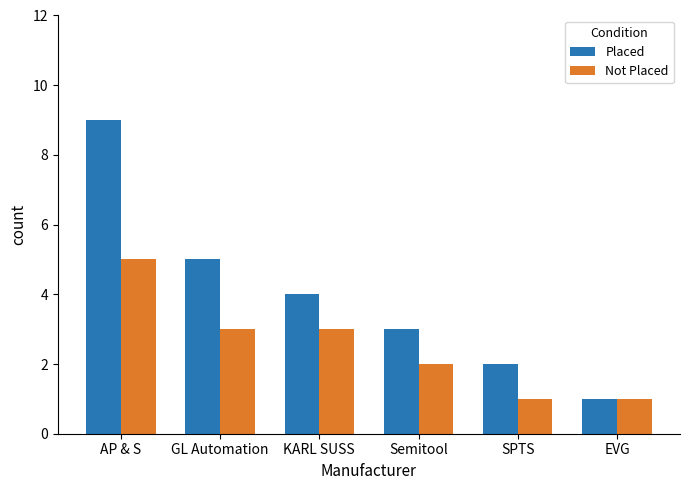

What is the maximum value for Not Placed?

5